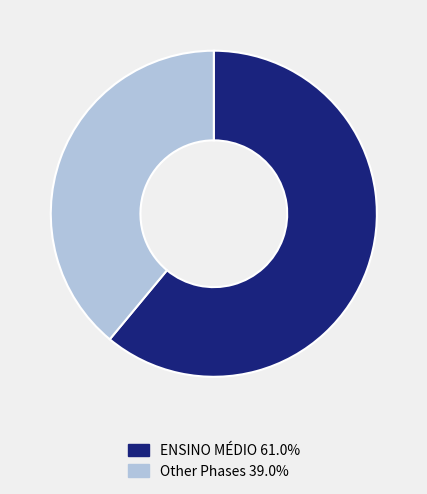

Combined, do ENSINO MÉDIO 61.0% and Other Phases 39.0% account for over 50%?

Yes